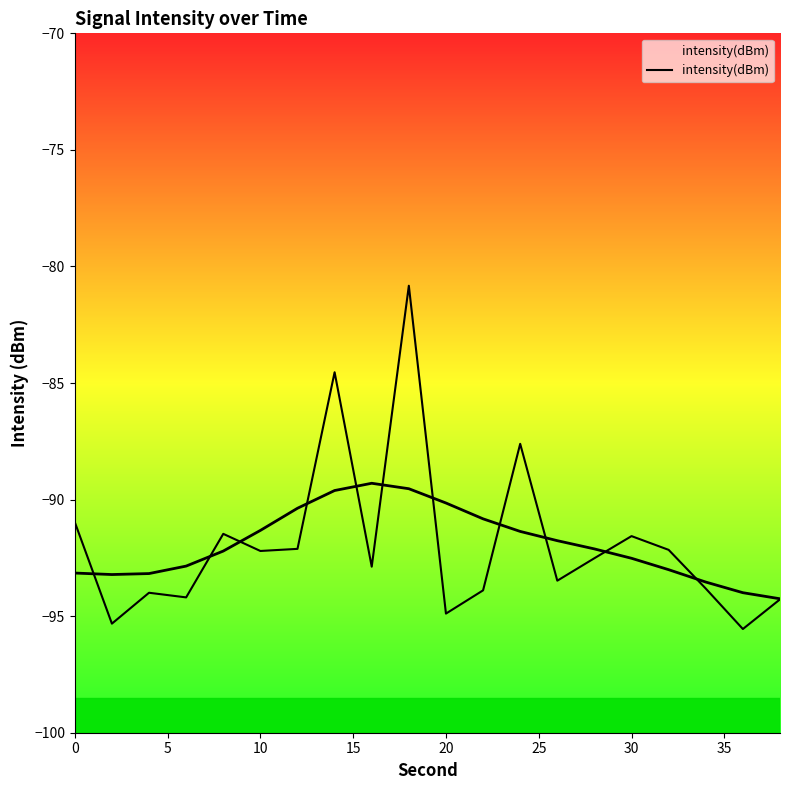

True or false: the data shows -61.4 at 13.

False